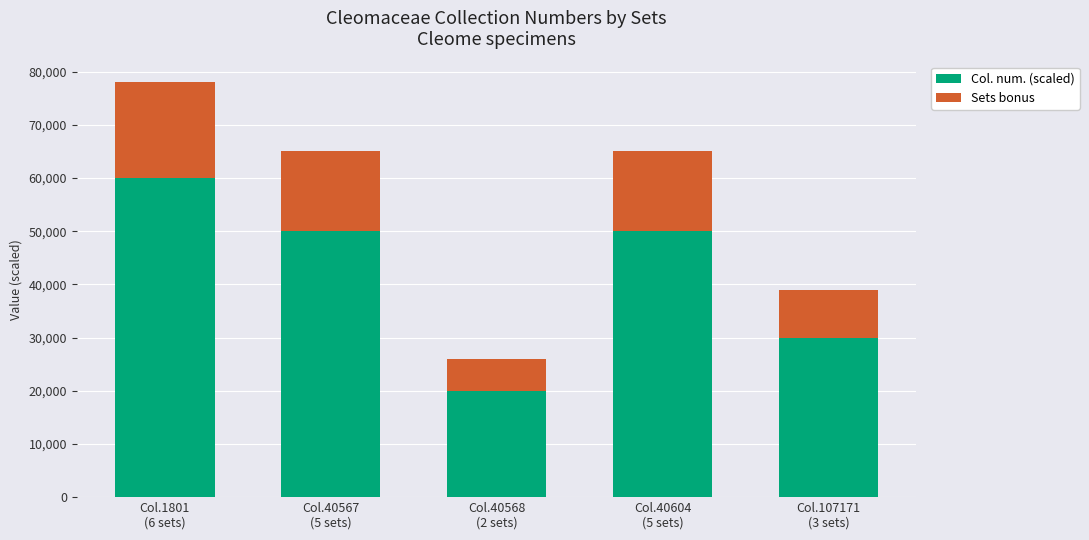

What is the difference between the second highest and second lowest values in the Col. num. (scaled) series?

20000